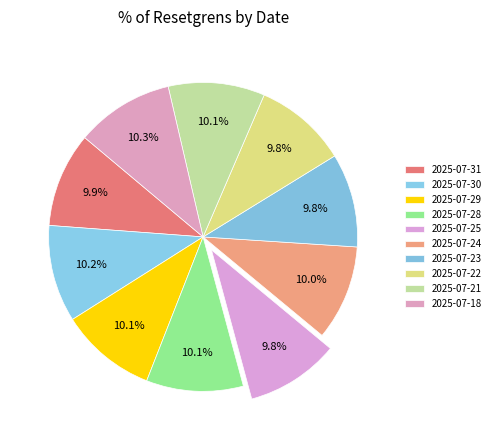

How many segments does this pie chart have?

10